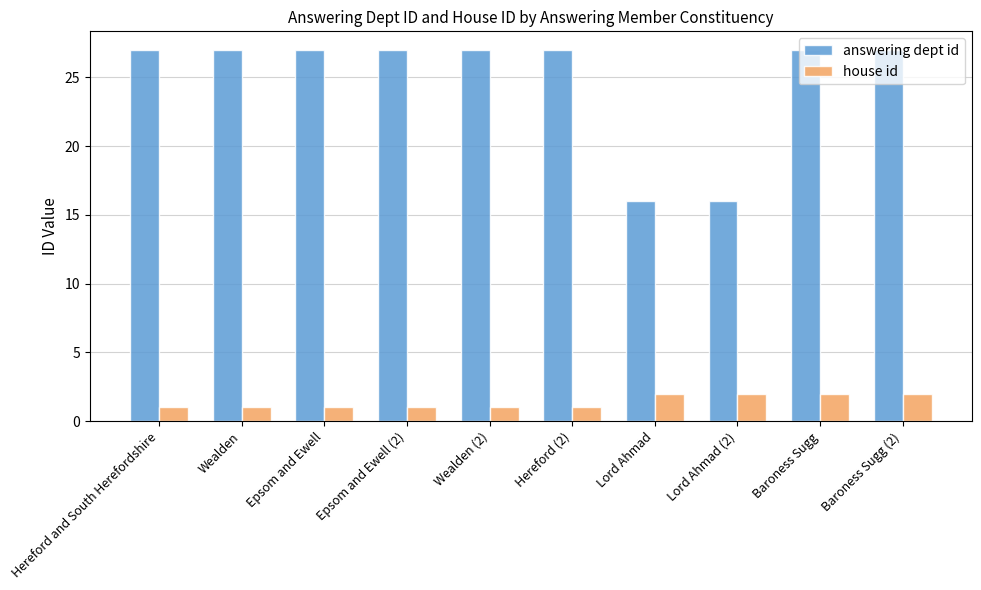

Is the value of house id at Epsom and Ewell (2) greater than the value of answering dept id at Baroness Sugg (2)?

No